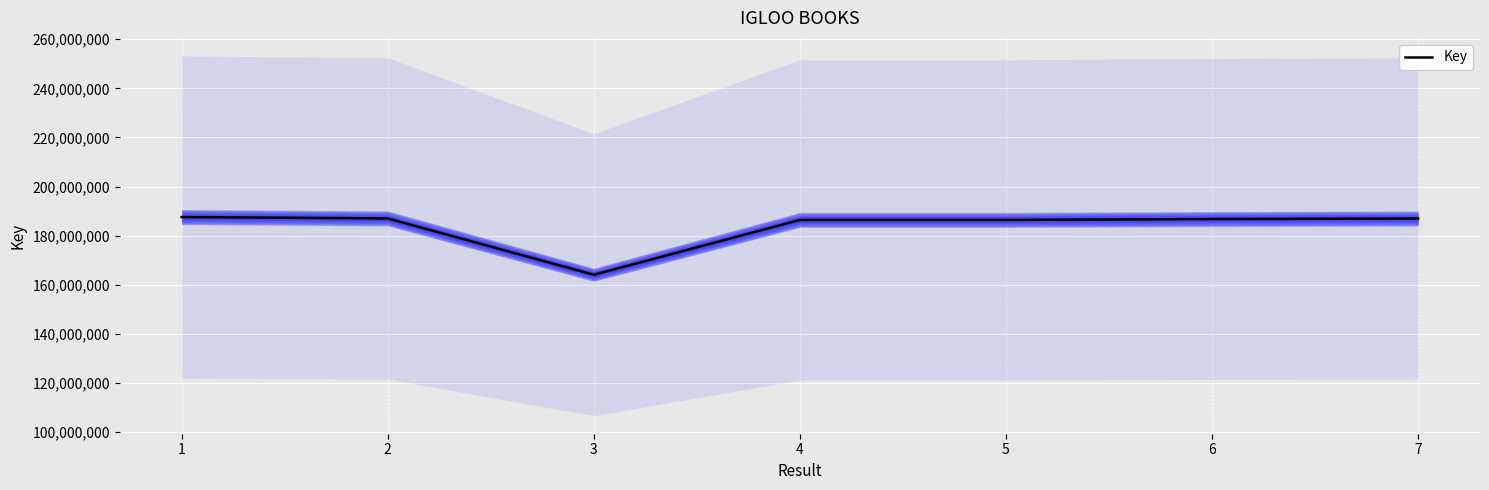

How many data points does each series have?

7